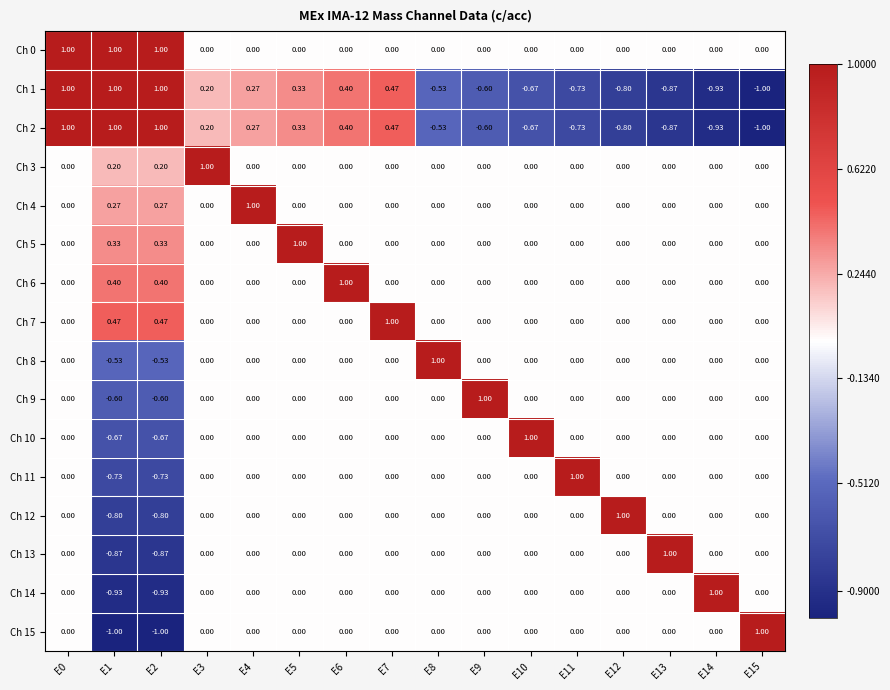

Is the value of Ch 11 at E14 greater than the value of Ch 13 at E1?

Yes